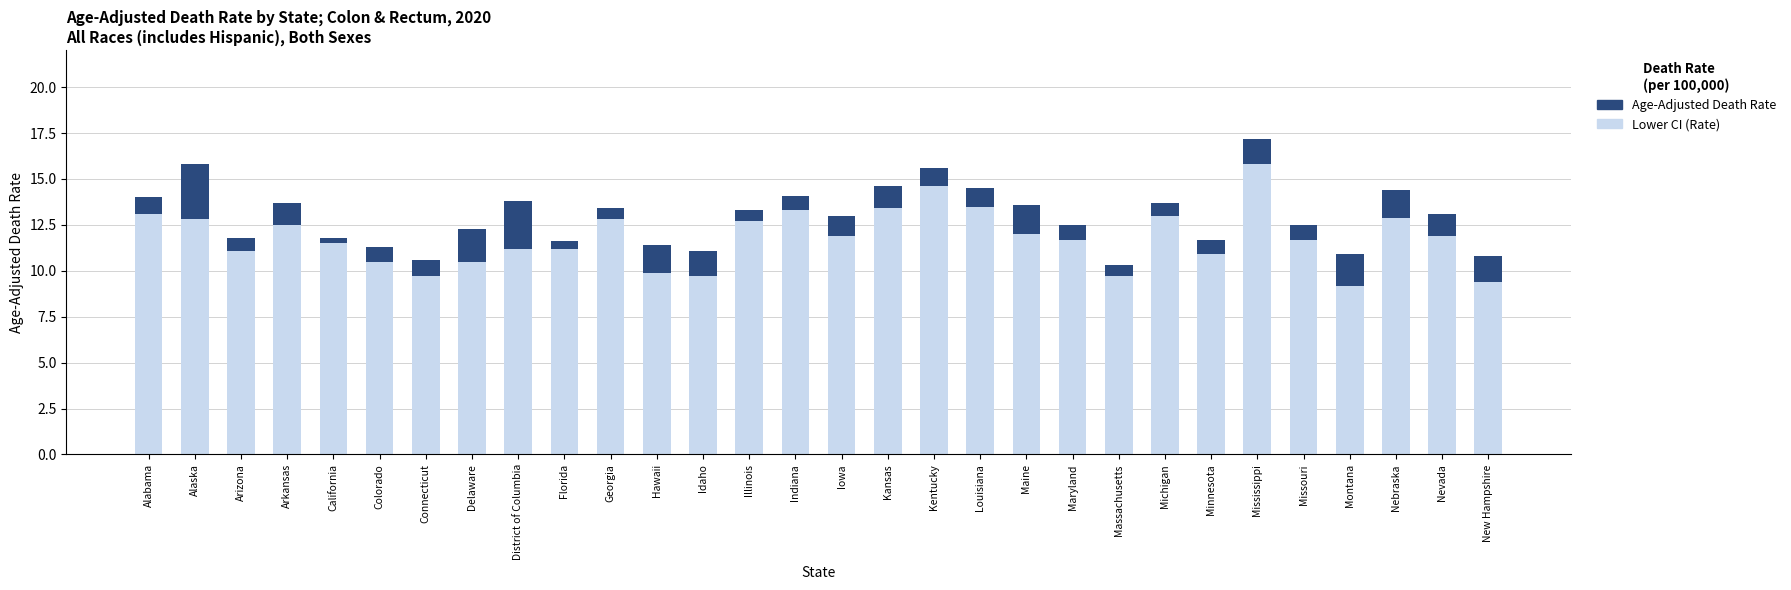

Are the bars horizontal?

No